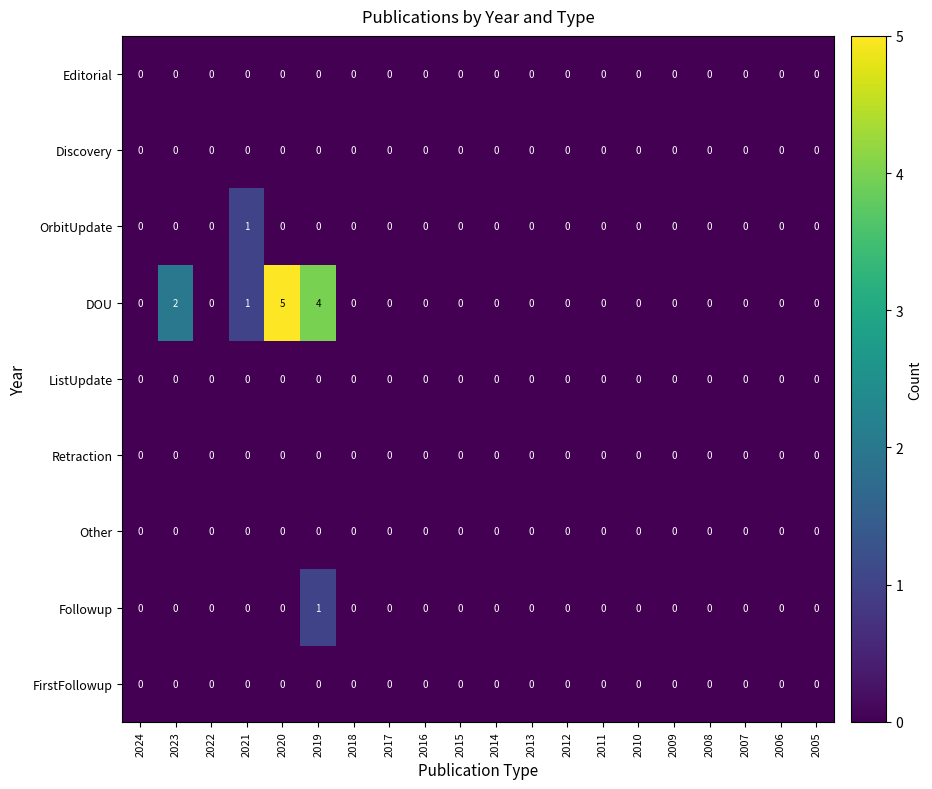

Between 2019 and 2014, which series saw the biggest shift?

DOU